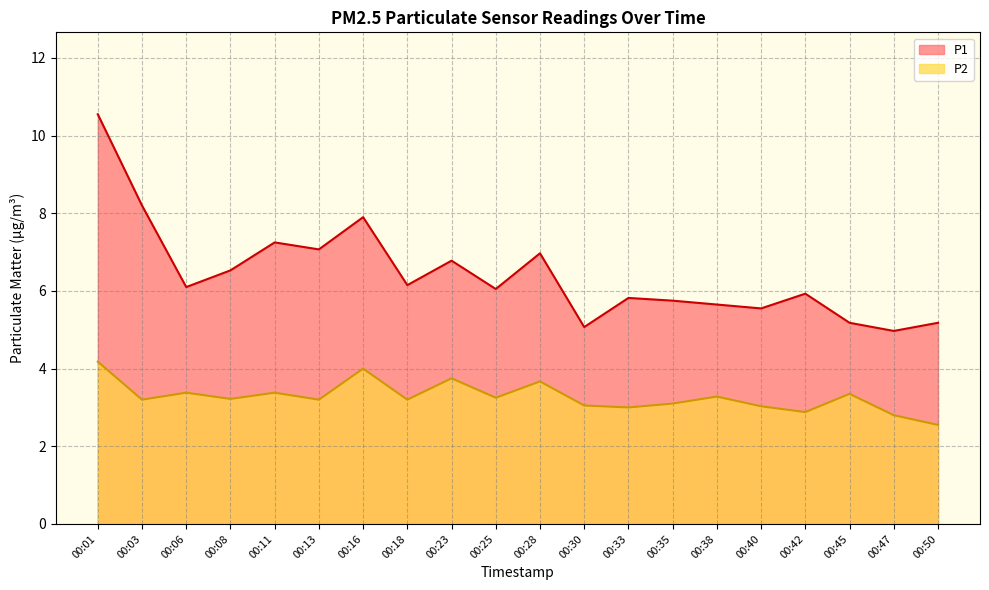

What is the difference between the highest and lowest values at 00:50?

2.6